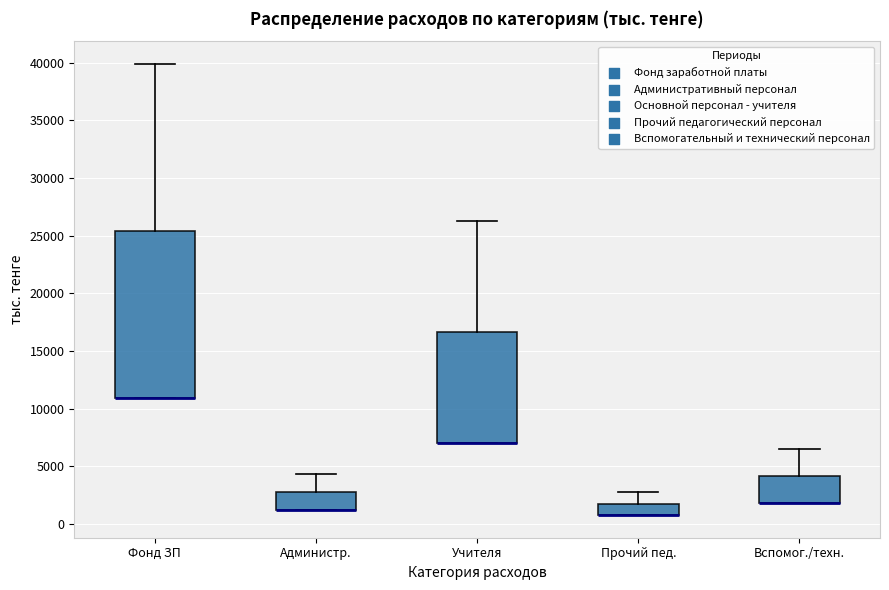

Where is the upper edge of the box for Вспомог./техн. on the y-axis? The values are not printed on the chart, so give them approximately, as read against the axis.

4000